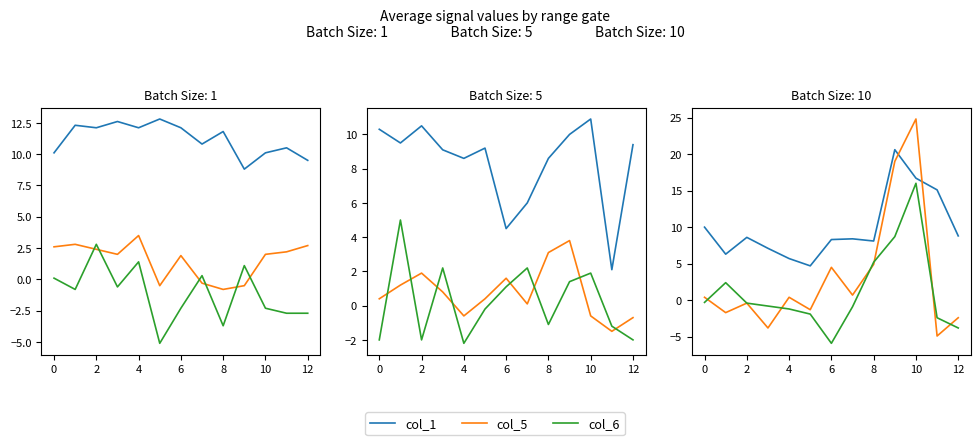

Does the chart have visible grid lines?

No